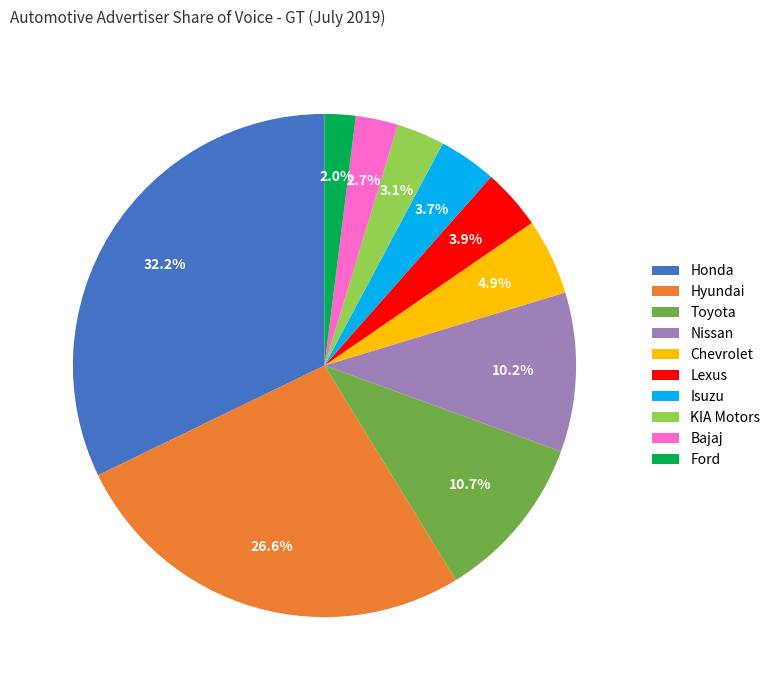

How many slices are in this pie chart?

10